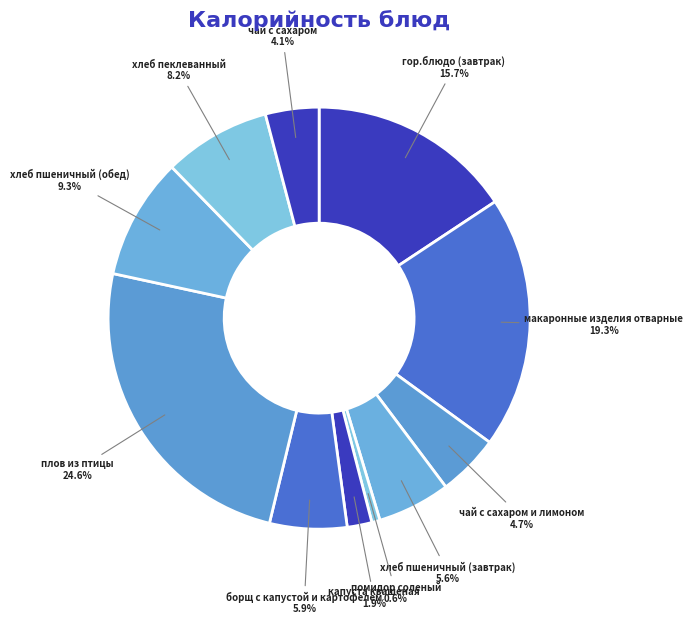

Count the number of slices in the pie.

11